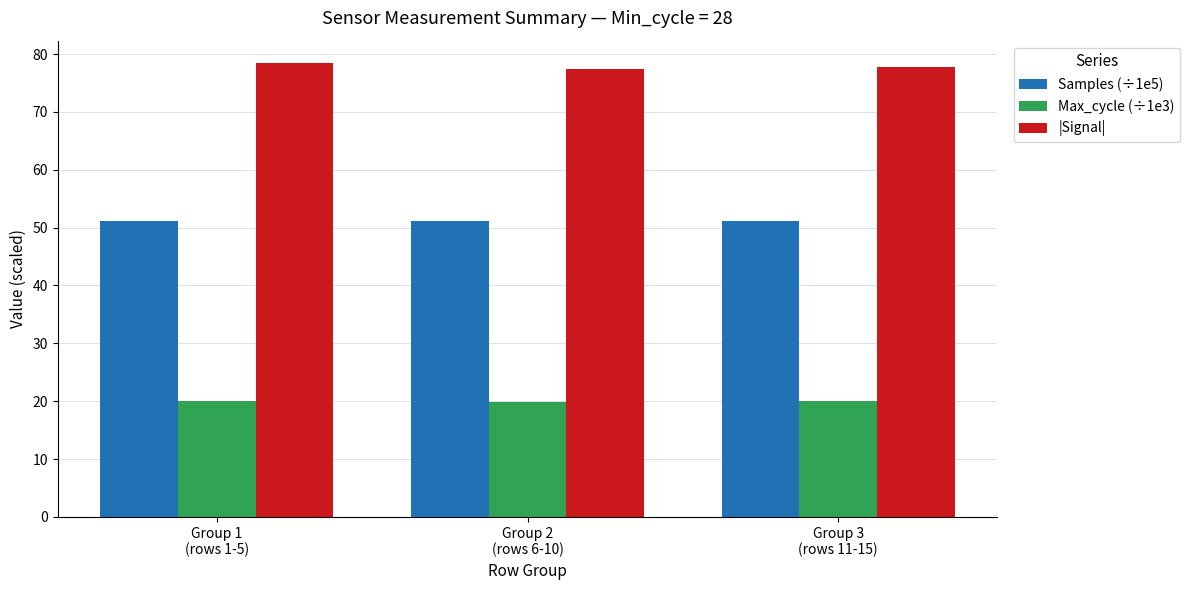

The Samples (÷1e5) series shows 18.8 at Group 1
(rows 1-5). True or false?

False